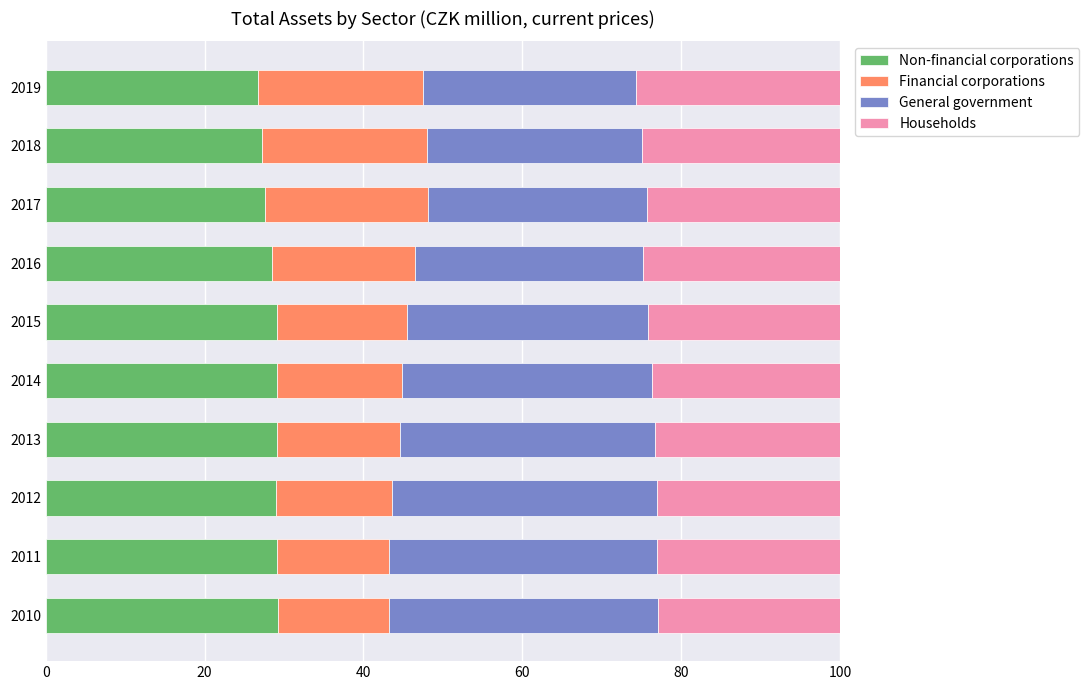

What is the sum of all Non-financial corporations values?

284.7